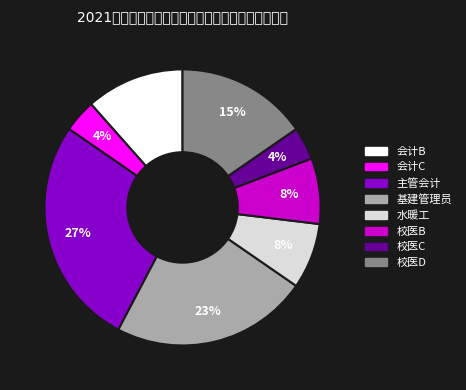

How many slices are in this pie chart?

8